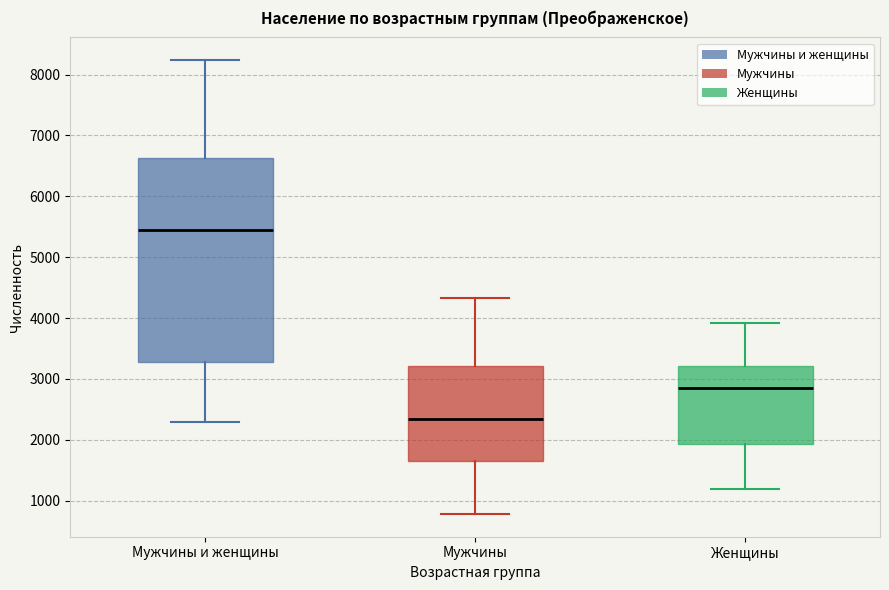

Reading left to right, read every box against the y-axis: the position of its median line, the range the box covers, and the ends of its whiskers. The values are not printed on the chart, so give them approximately, as read against the axis.

Мужчины и женщины: median 5400, box 3300 to 6600, whiskers 2300 to 8200
Мужчины: median 2300, box 1600 to 3200, whiskers 800 to 4300
Женщины: median 2800, box 1900 to 3200, whiskers 1200 to 3900